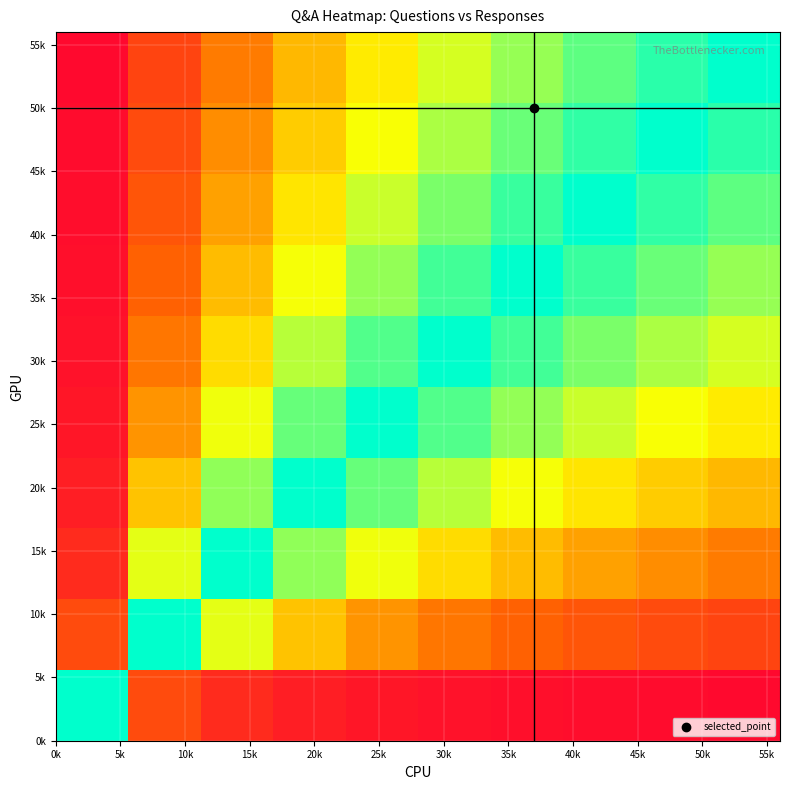

At how many categories does at least one series exceed 0?

10